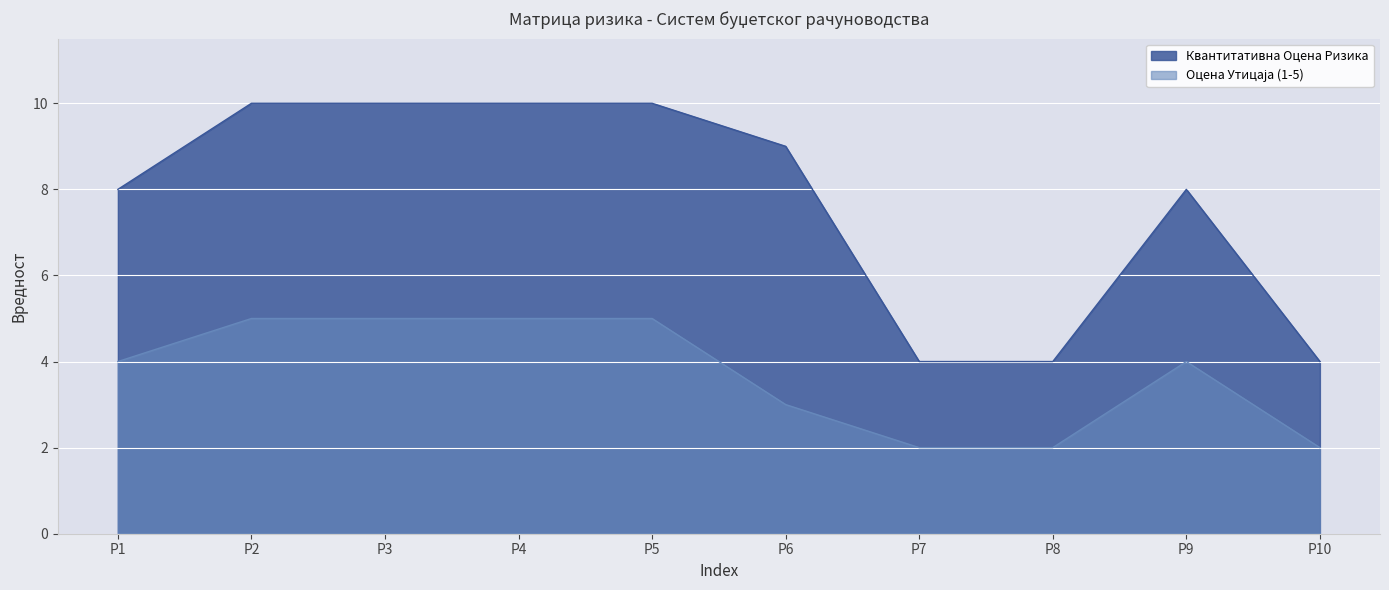

Is the value of Оцена Утицаја (1-5) at Р9 greater than the value of Квантитативна Оцена Ризика at Р2?

No